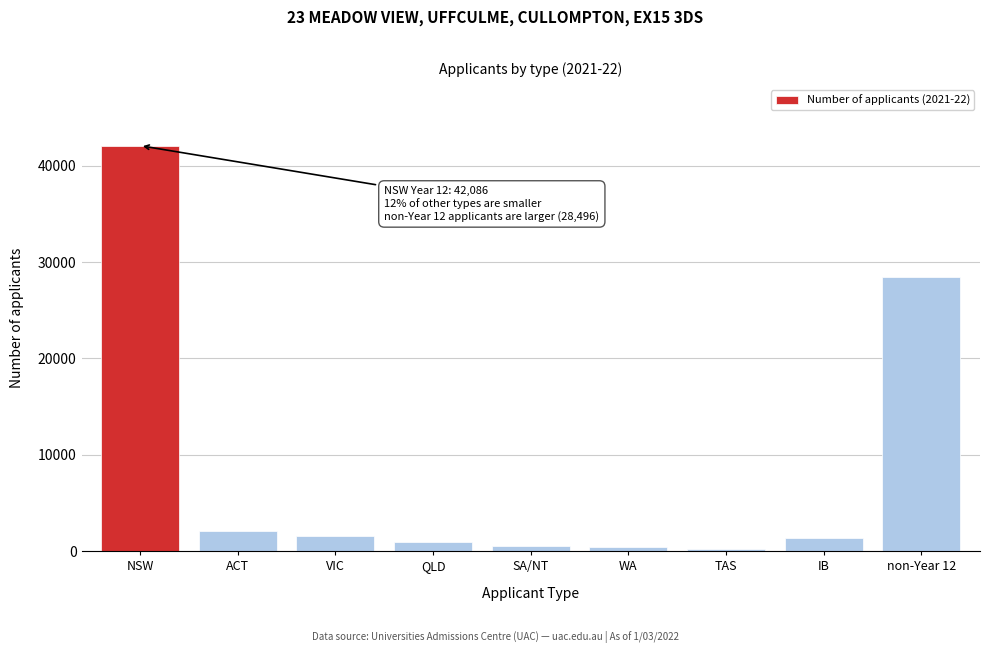

What is the greatest value displayed?

42086